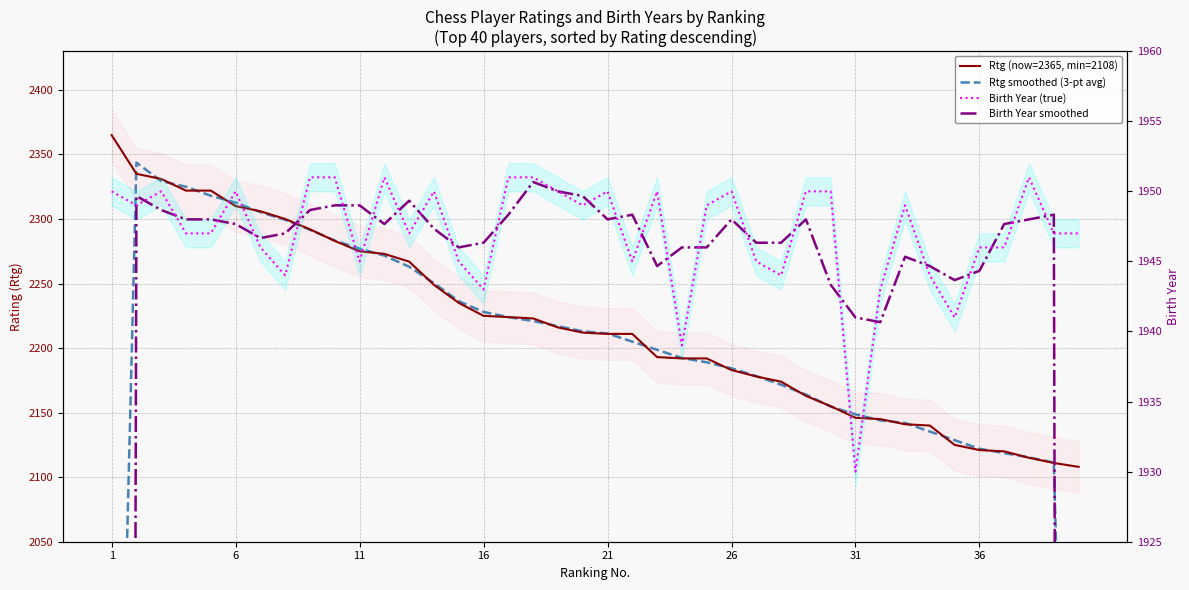

What is the difference between the maximum and second lowest values in the Rtg (now=2365, min=2108) series?

254.0